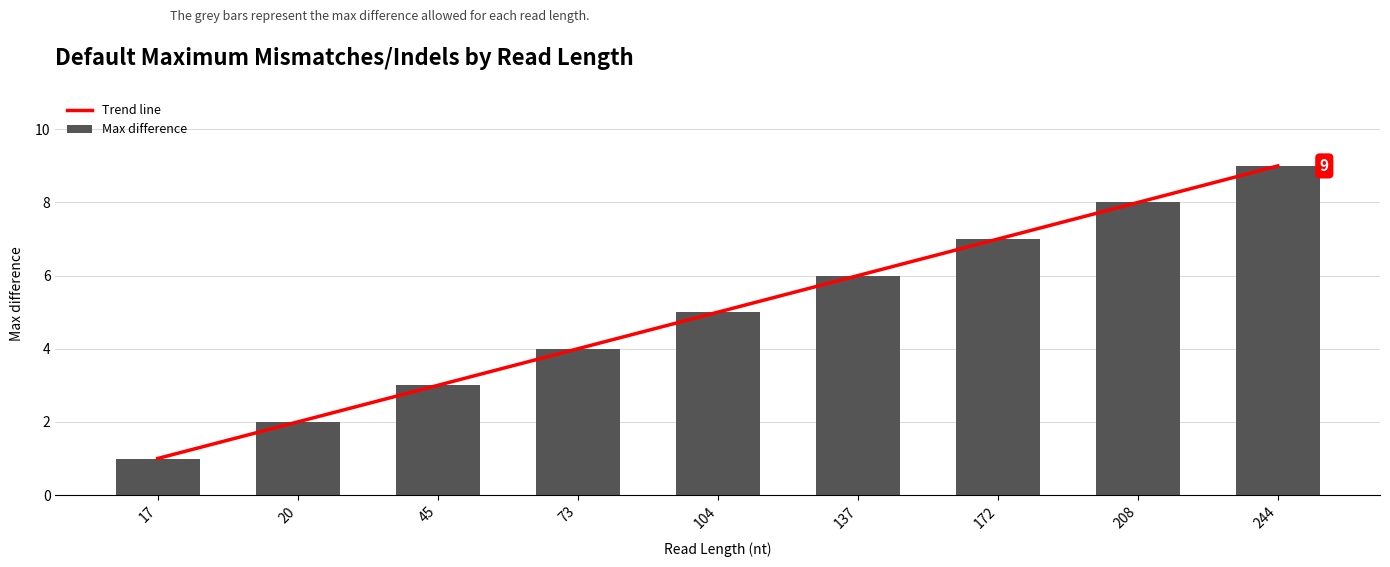

Which series changed the most between 172 and 244?

Trend line